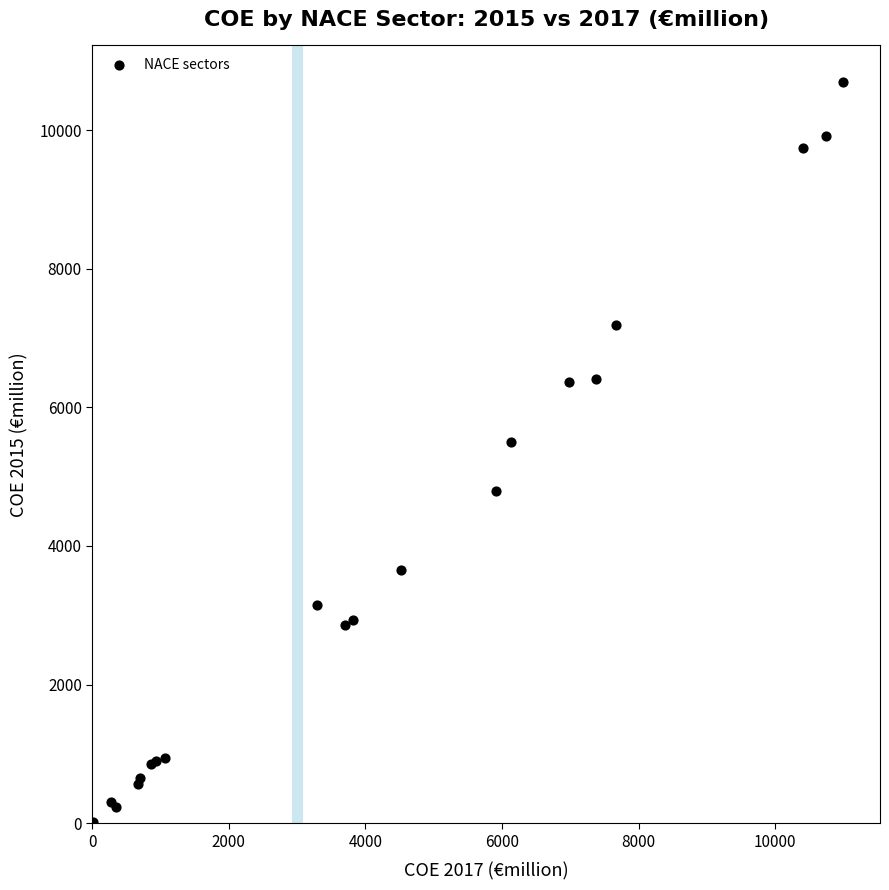

What Y value in the scatter plot is closest to 5353?

5499.6